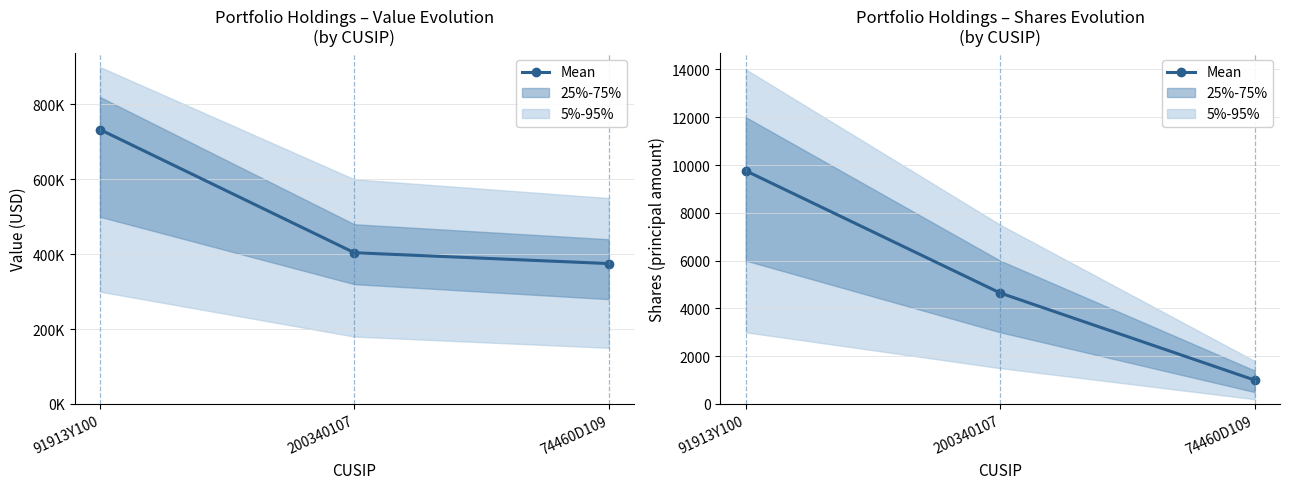

What is the maximum value shown in the chart?

9759